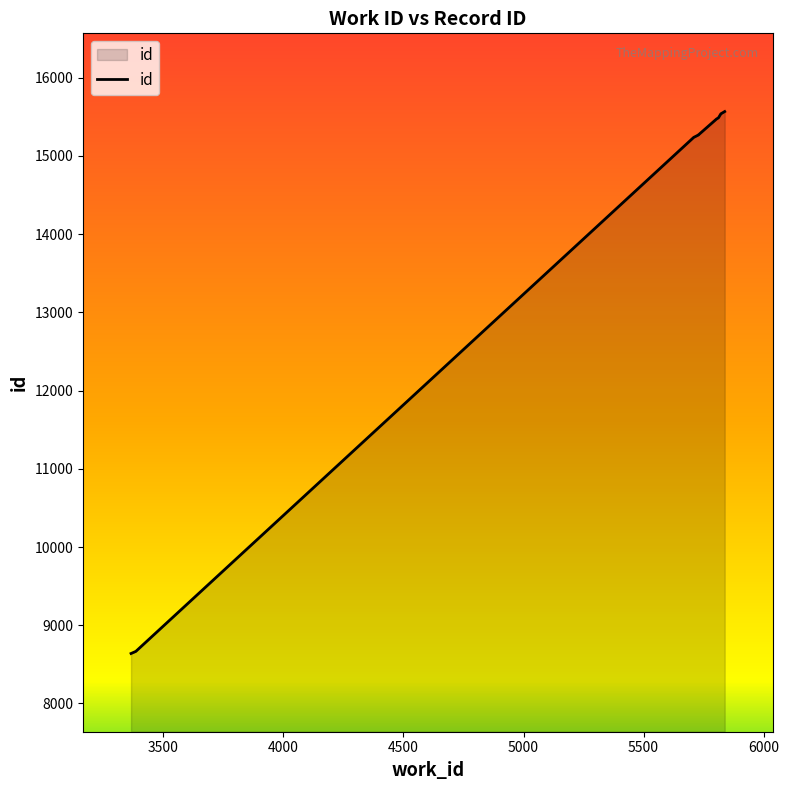

How many data points does each series have?

10